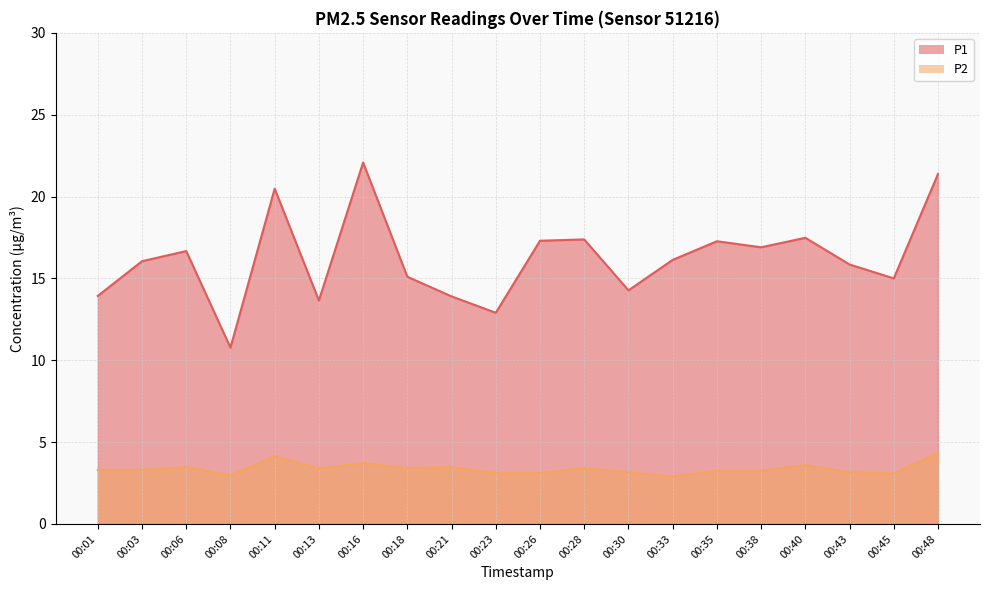

At 00:45, list the series in order from smallest to largest.

P2, P1